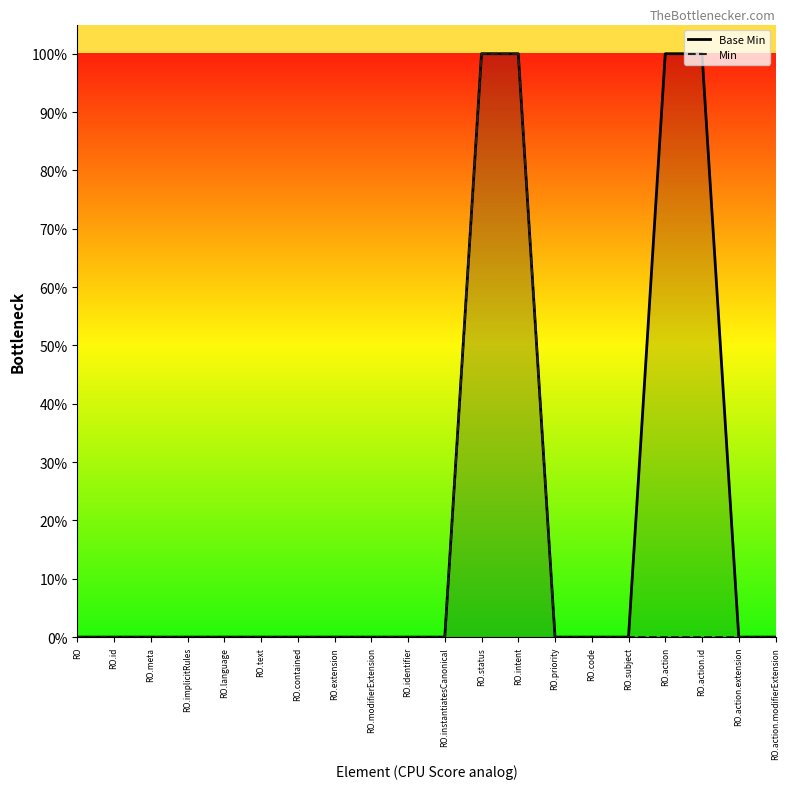

List the series in order of their overall mean, lowest first.

Min, Base Min